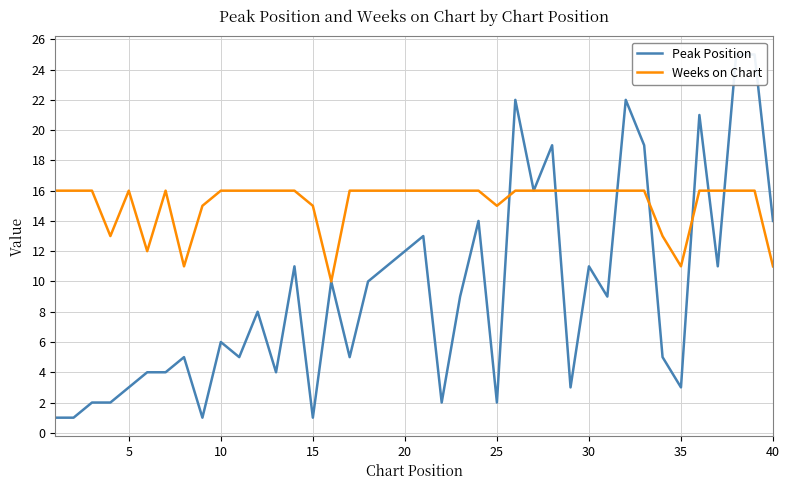

What is the highest value of the Weeks on Chart series?

16